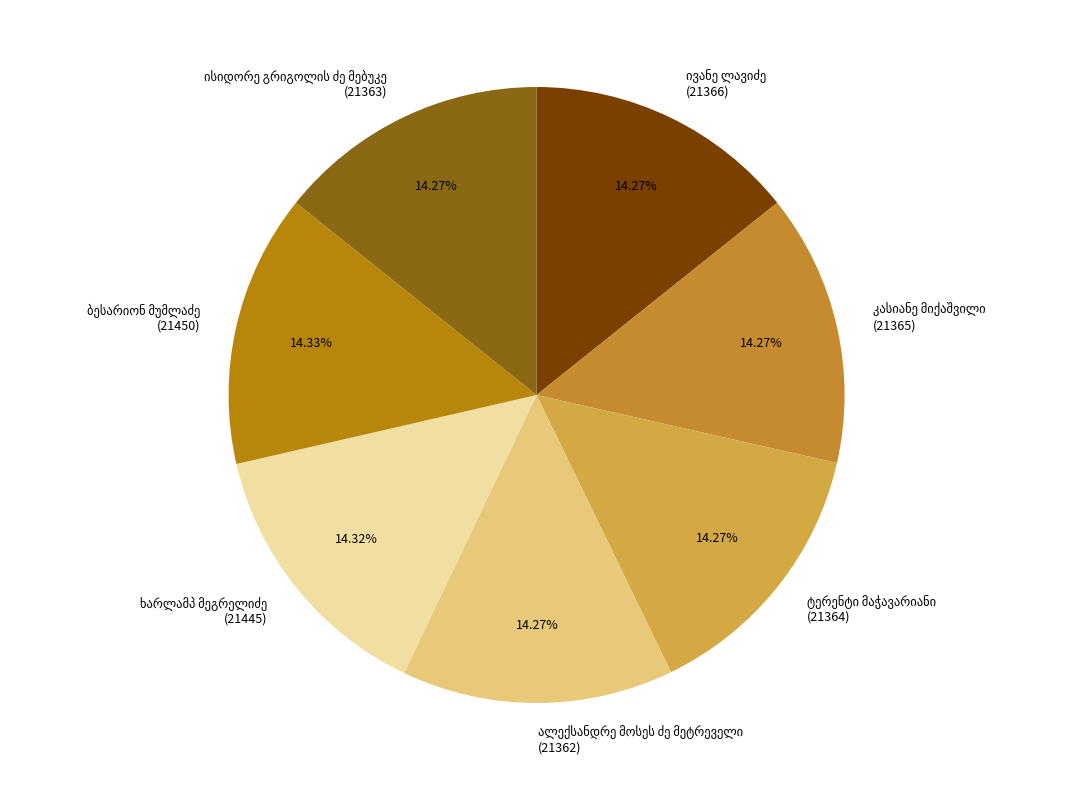

Count the number of slices in the pie.

7